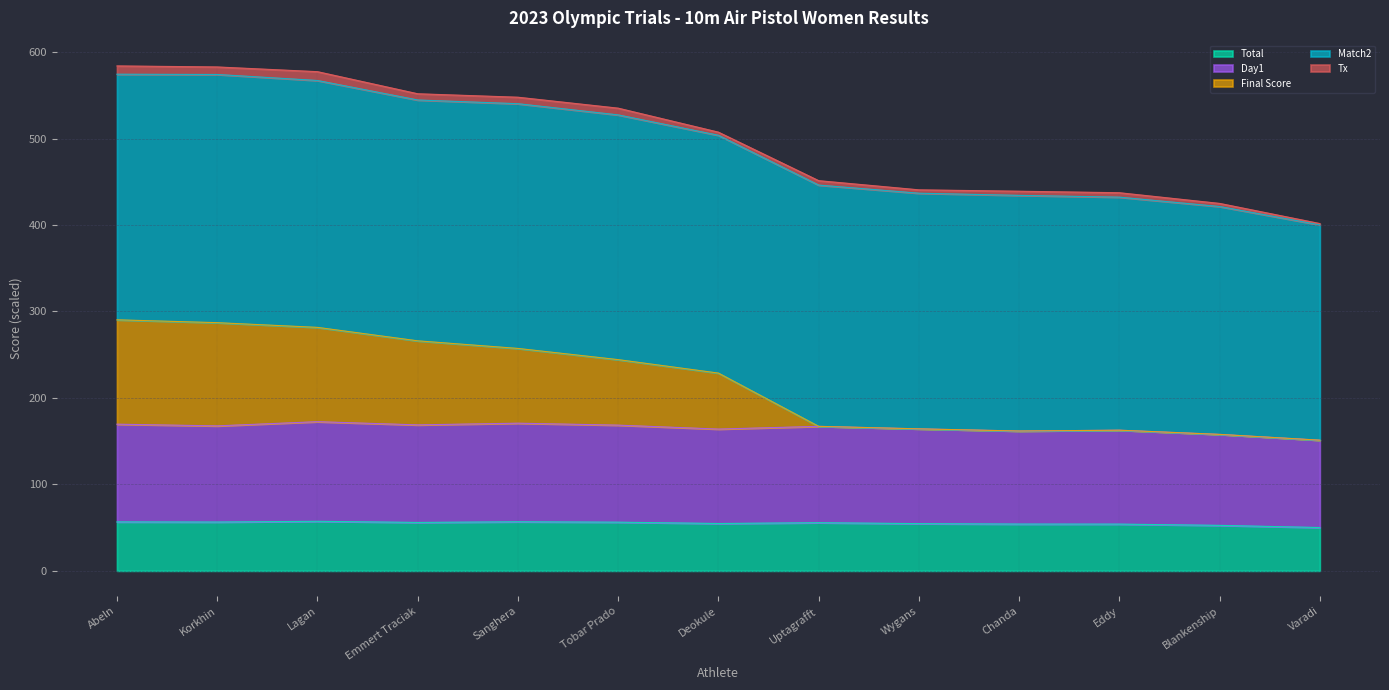

At which category does the chart reach its peak across all series?

Abeln